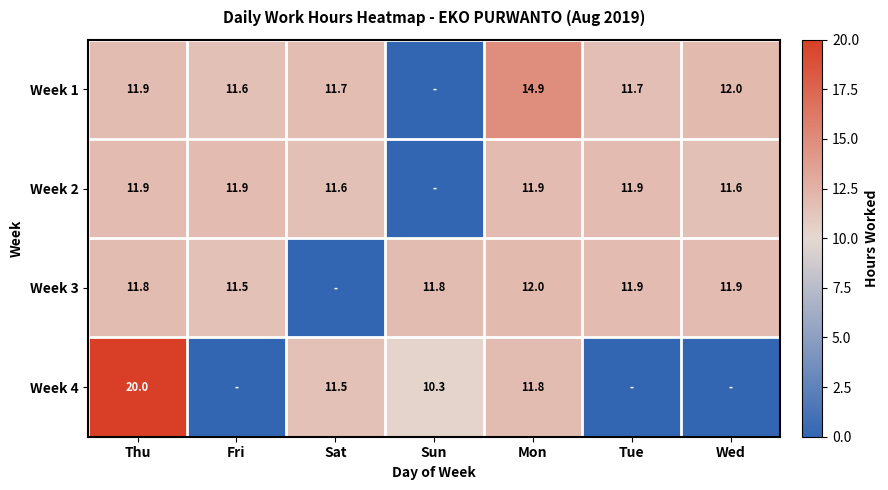

Is the value of Week 1 at Tue greater than the value of Week 4 at Sun?

Yes